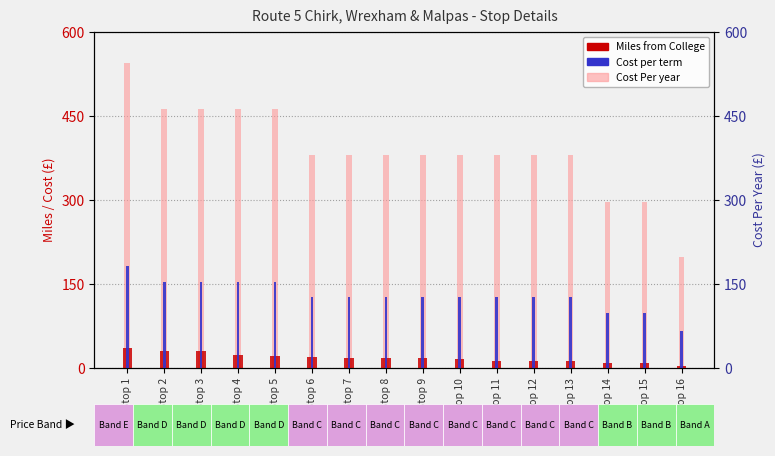

Reading right to left, what are all the values shown in this chart?

Miles from College: Stop 16=3.5	Stop 15=8.2	Stop 14=9.5	Stop 13=12.9	Stop 12=11.8	Stop 11=13.3	Stop 10=16.4	Stop 9=17.6	Stop 8=18.7	Stop 7=17.0	Stop 6=19.7	Stop 5=21.5	Stop 4=23.1	Stop 3=30.0	Stop 2=30.9	Stop 1=34.9
Cost Per year: Stop 16=198.0	Stop 15=297.0	Stop 14=297.0	Stop 13=379.5	Stop 12=379.5	Stop 11=379.5	Stop 10=379.5	Stop 9=379.5	Stop 8=379.5	Stop 7=379.5	Stop 6=379.5	Stop 5=462.0	Stop 4=462.0	Stop 3=462.0	Stop 2=462.0	Stop 1=544.5
Cost per term: Stop 16=66.0	Stop 15=99.0	Stop 14=99.0	Stop 13=126.5	Stop 12=126.5	Stop 11=126.5	Stop 10=126.5	Stop 9=126.5	Stop 8=126.5	Stop 7=126.5	Stop 6=126.5	Stop 5=154.0	Stop 4=154.0	Stop 3=154.0	Stop 2=154.0	Stop 1=181.5